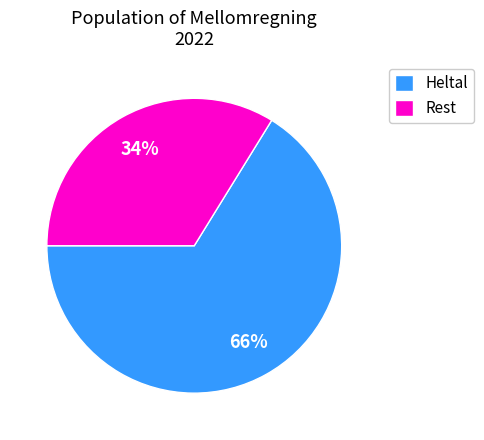

Does any single category account for the majority?

Yes